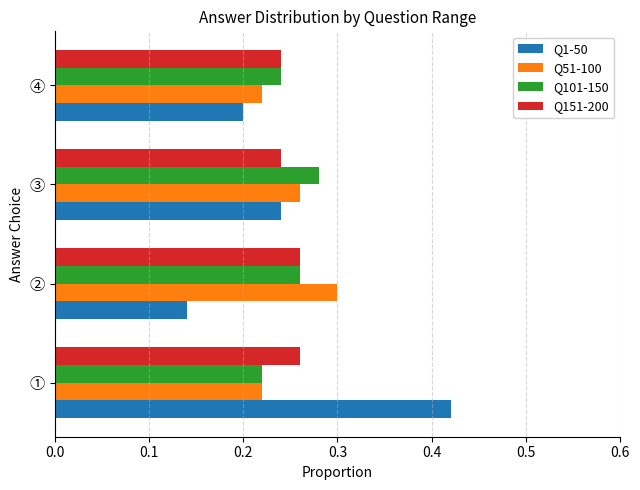

Which series changed the most between ① and ③?

Q1-50